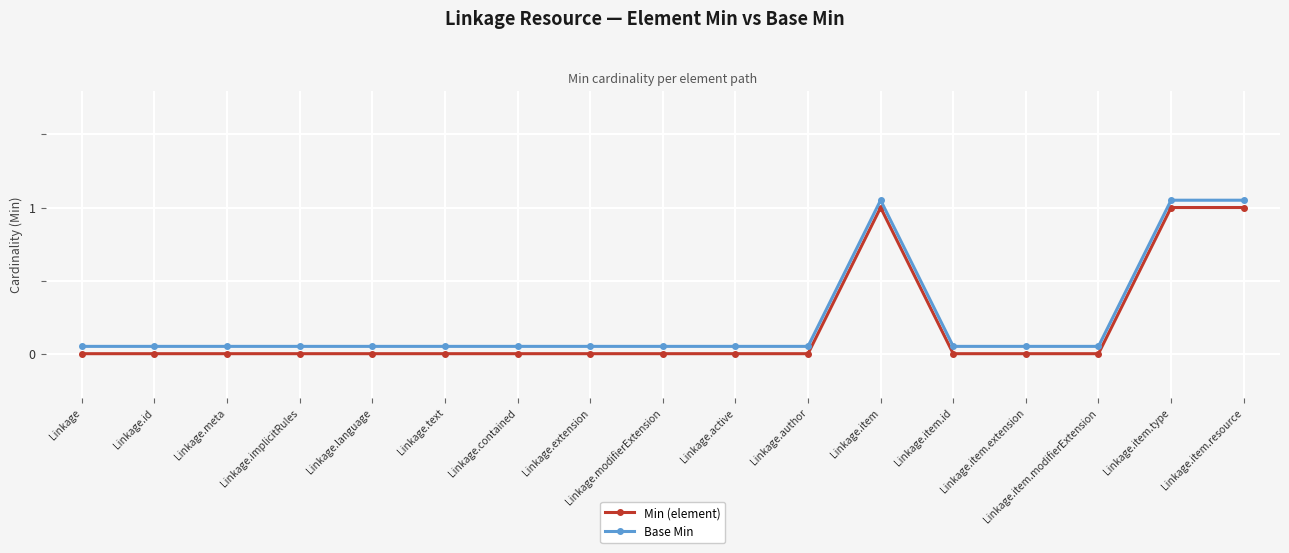

The value of Min (element) at Linkage.language is 0.0. True or false?

True